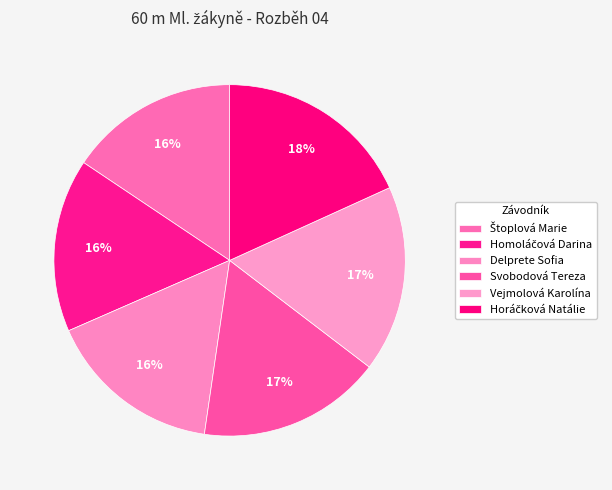

To the nearest percent, what portion does Štoplová Marie represent?

16%